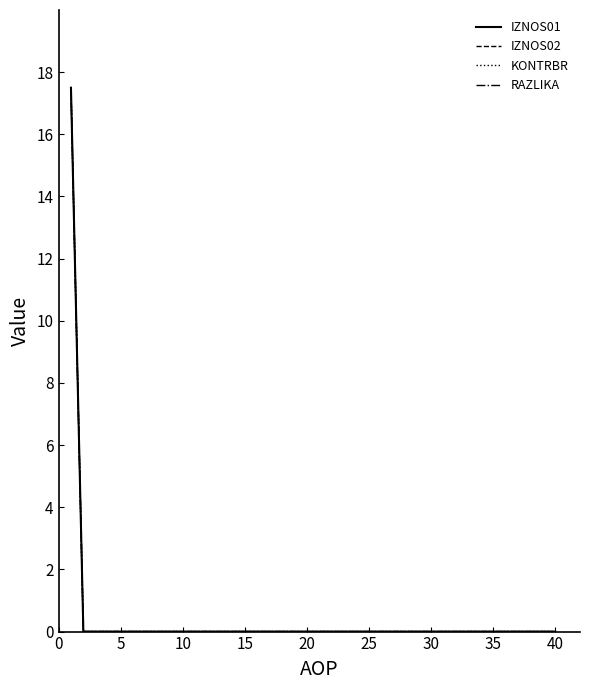

Does the chart have visible grid lines?

No